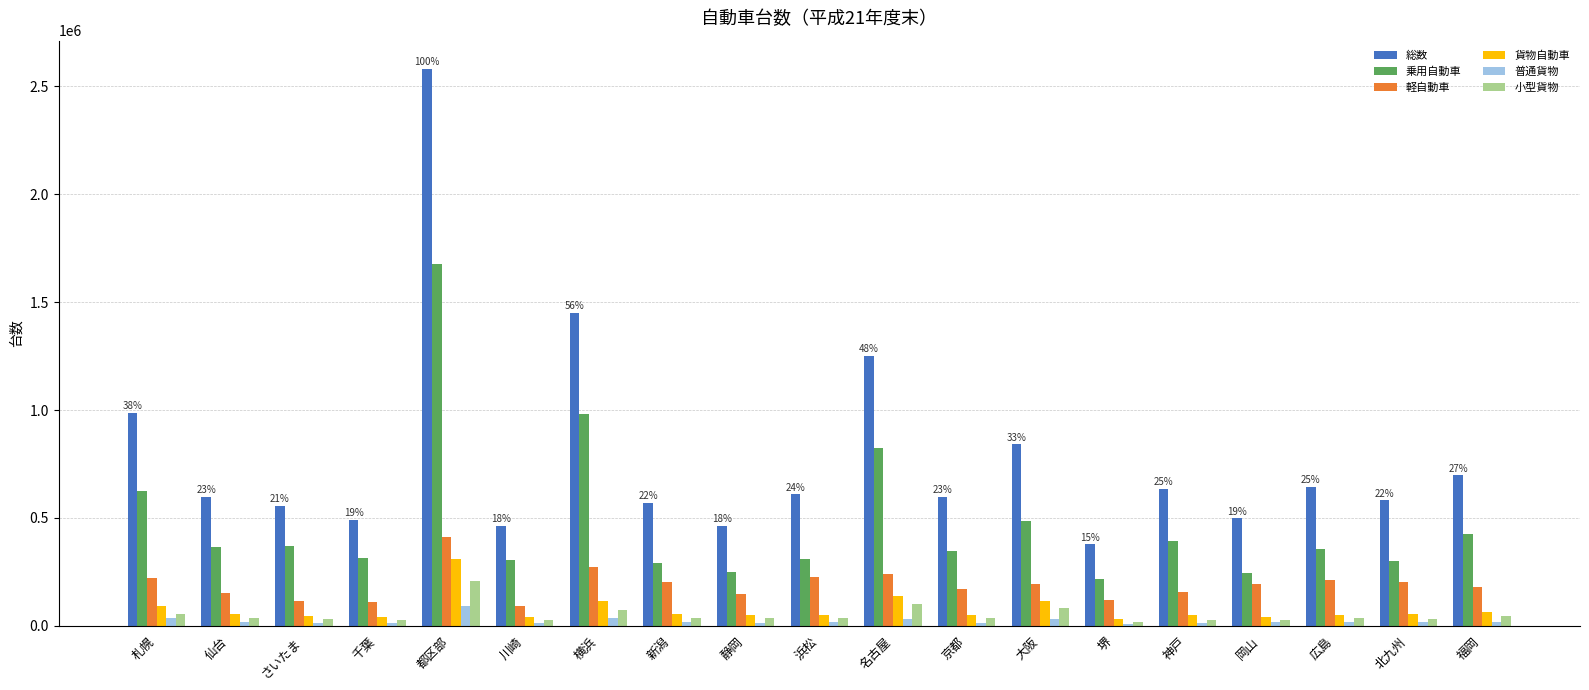

What is the highest value of the 小型貨物 series?

207763